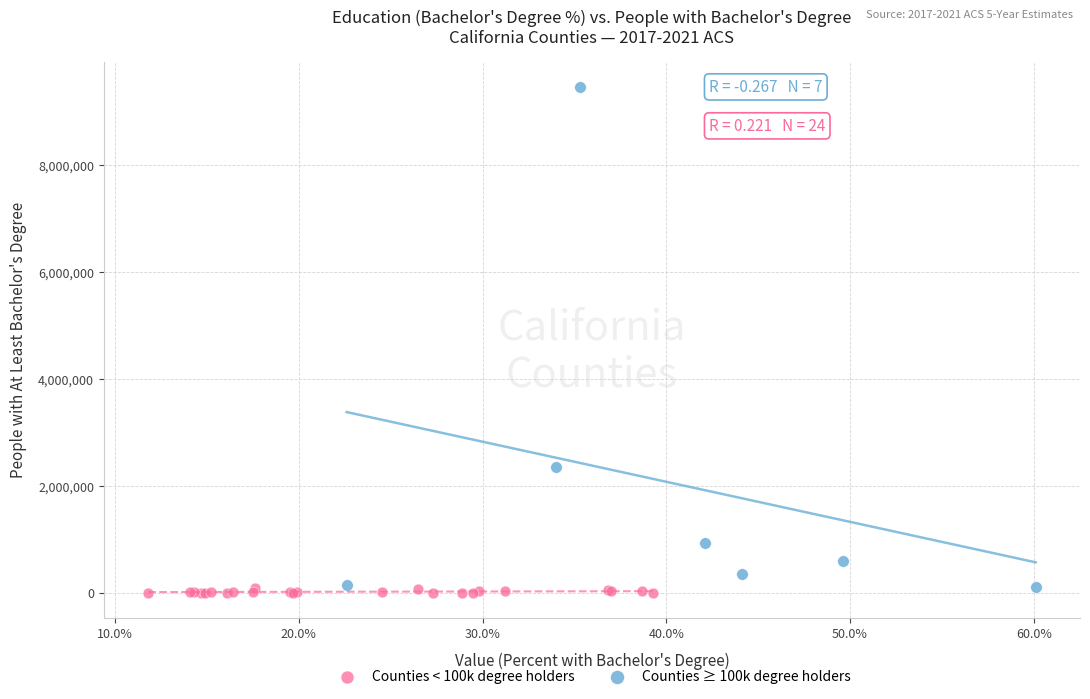

What are all the series names shown in the legend?

Counties < 100k degree holders, Counties ≥ 100k degree holders